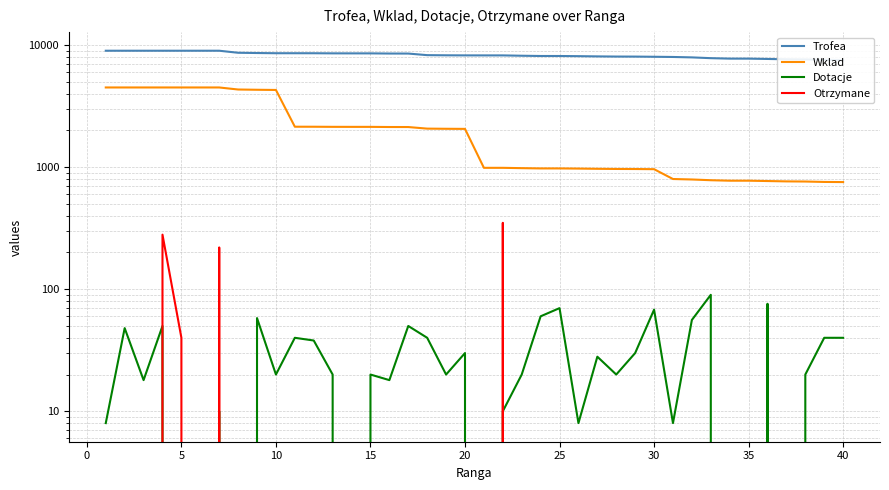

The Otrzymane series shows 224 at 27. True or false?

False